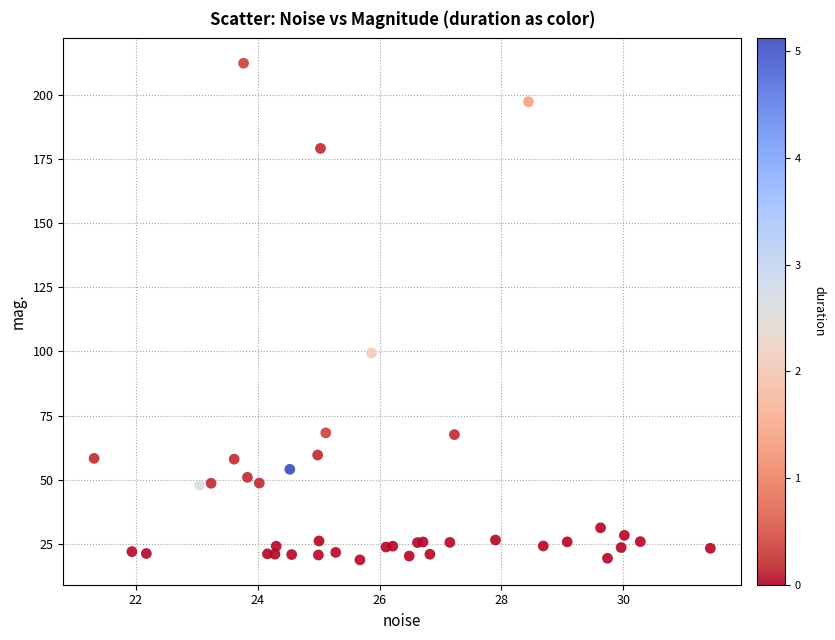

What Y value in the scatter plot is closest to 115?

99.4